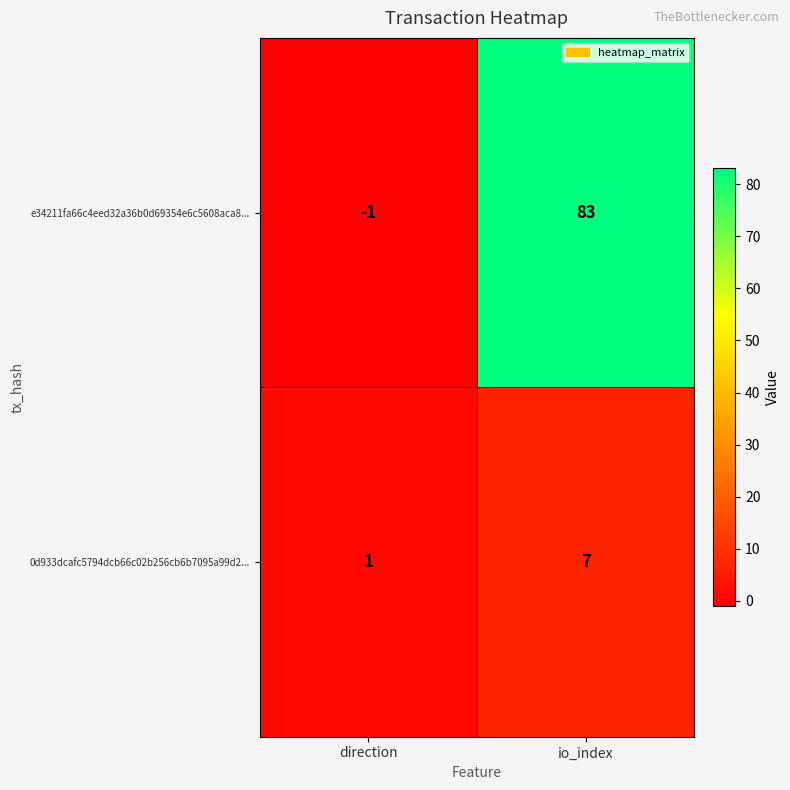

Where is e34211fa66c4eed32a36b0d69354e6c5608aca8... nearest to the value 41?

direction